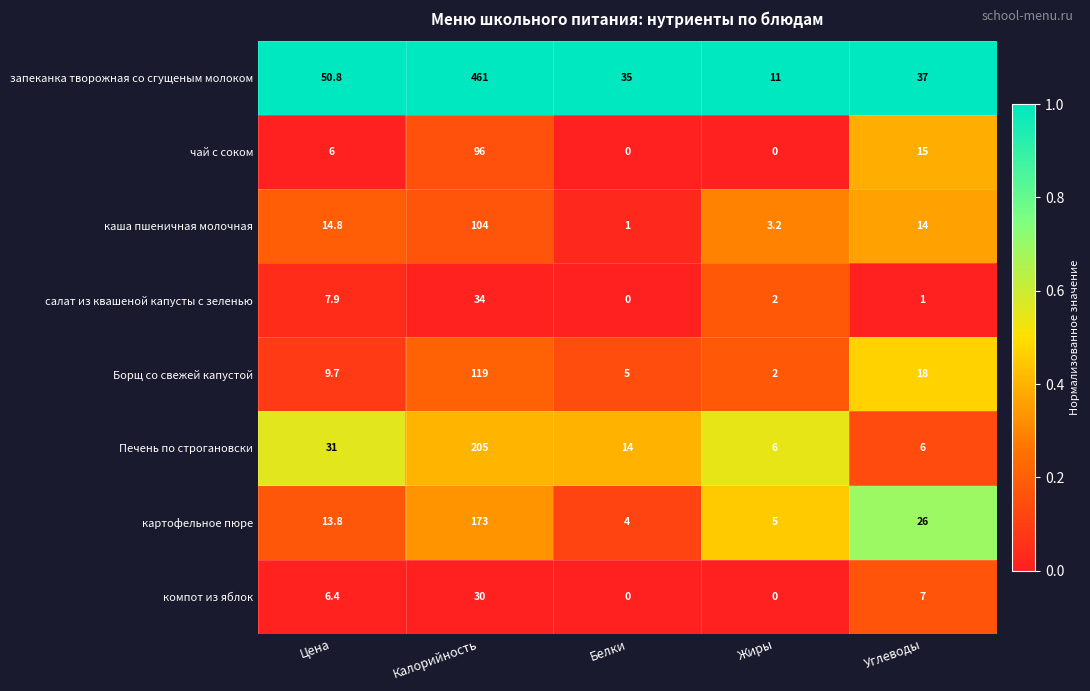

The компот из яблок series shows 3.0 at Углеводы. True or false?

False